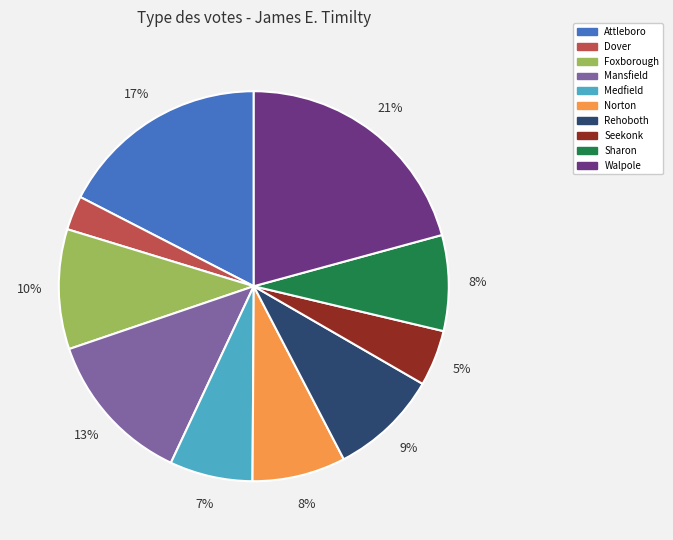

Which category has the smallest portion of the pie?

Dover